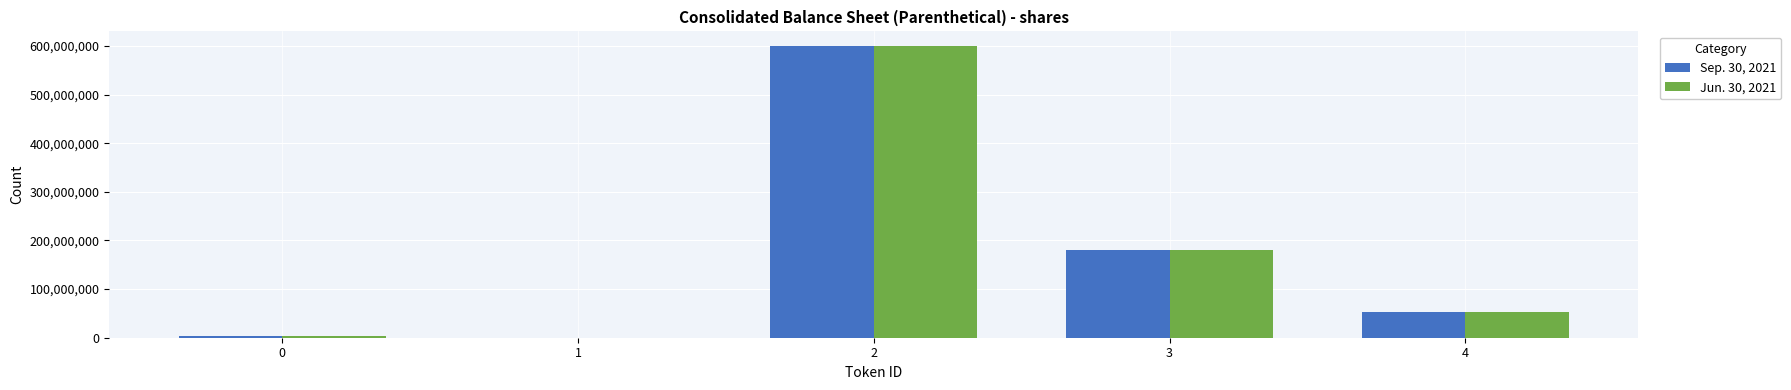

What is the maximum value shown in the chart?

600000000